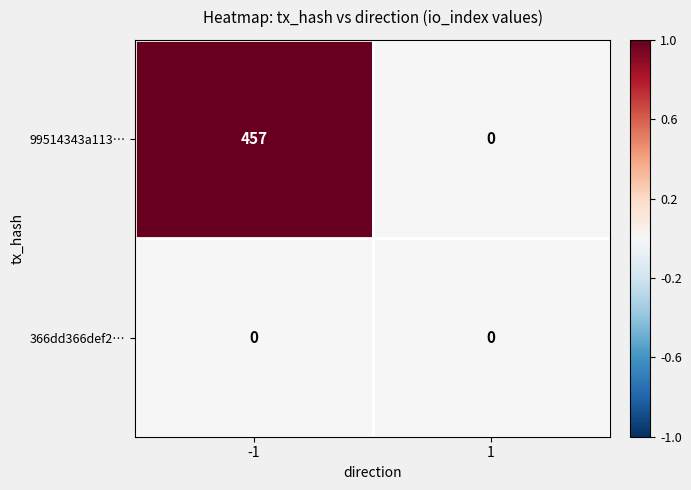

What is the total value across all series at -1?

457